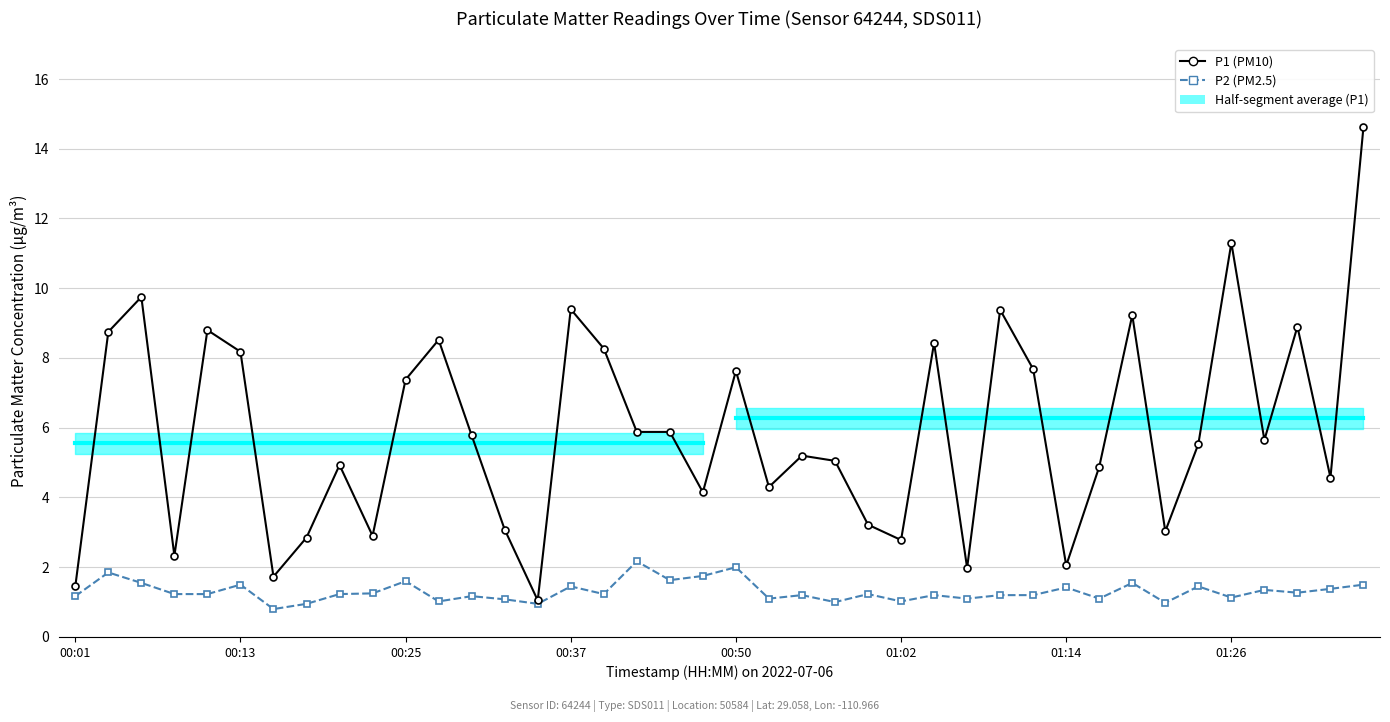

Between 00:13 and 8, which is larger?

00:13